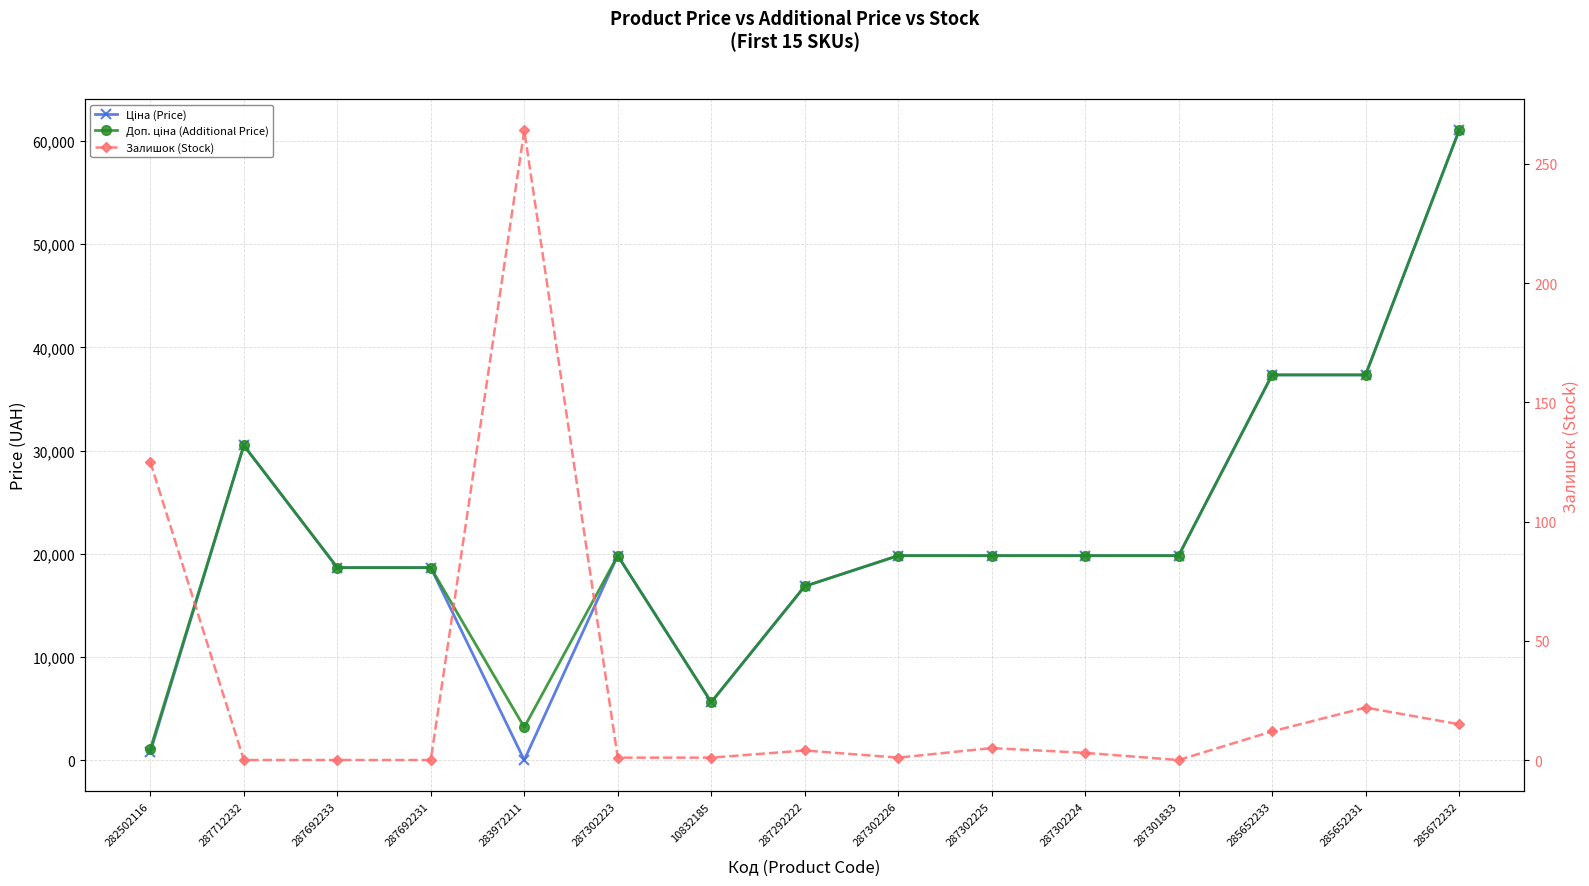

Is it true that Ціна (Price) equals 5570.0 at 287302224?

False